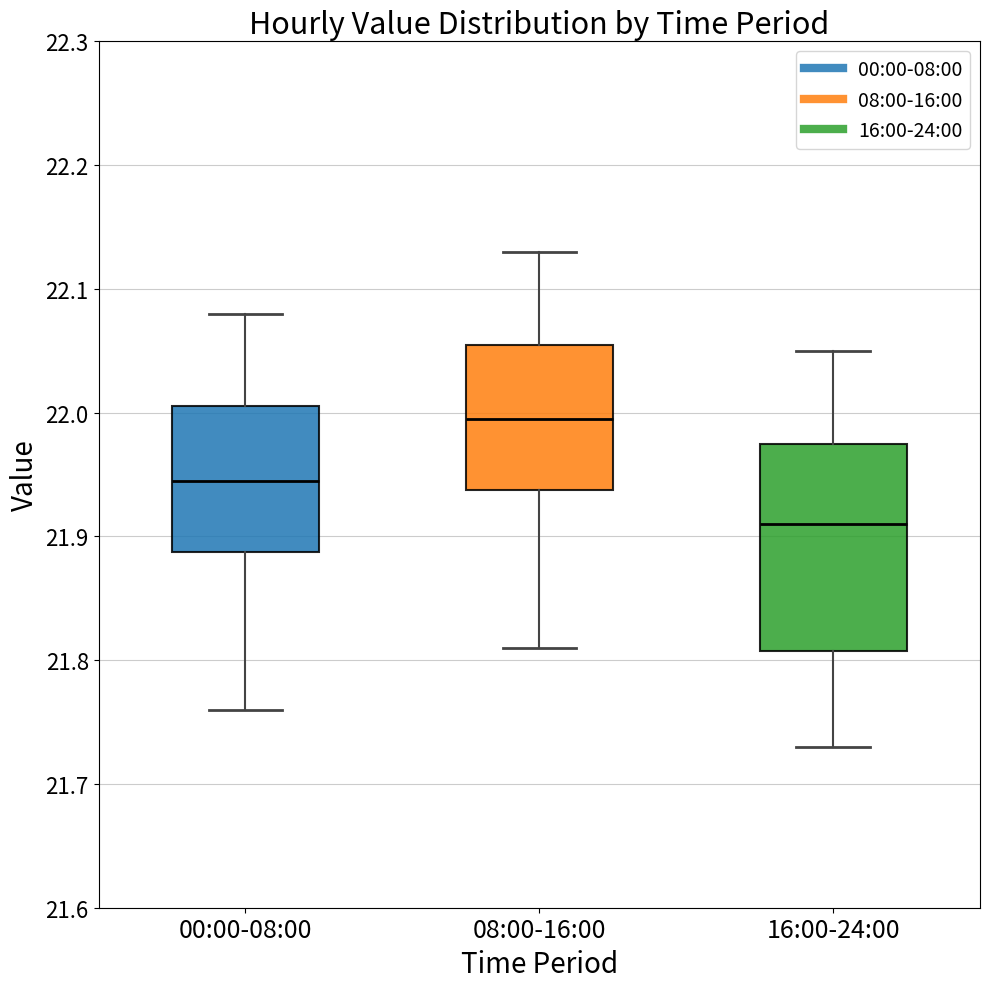

Which box is the tallest, from its lower edge to its upper edge?

16:00-24:00